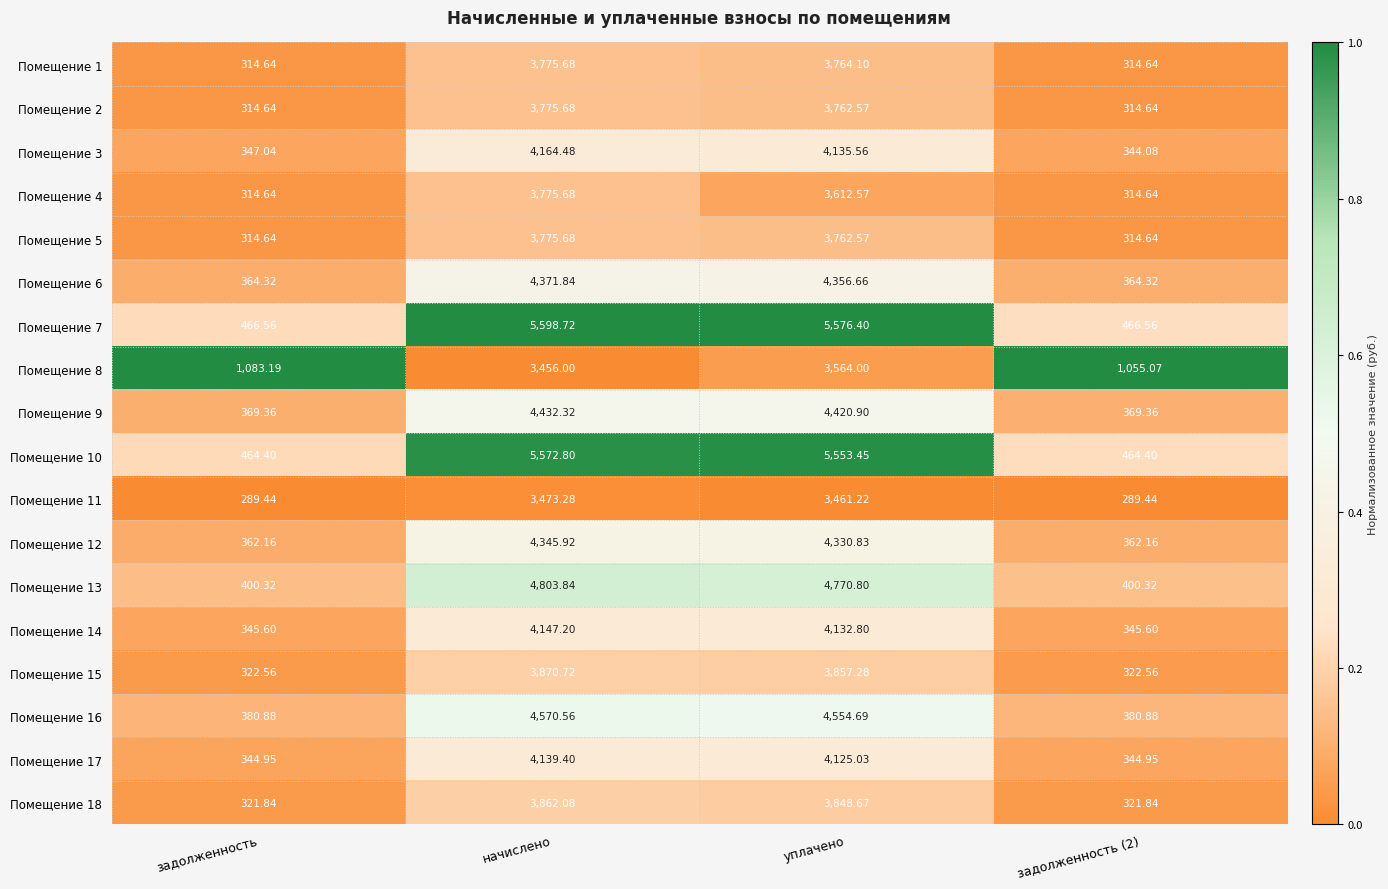

How many series are shown in this chart?

18